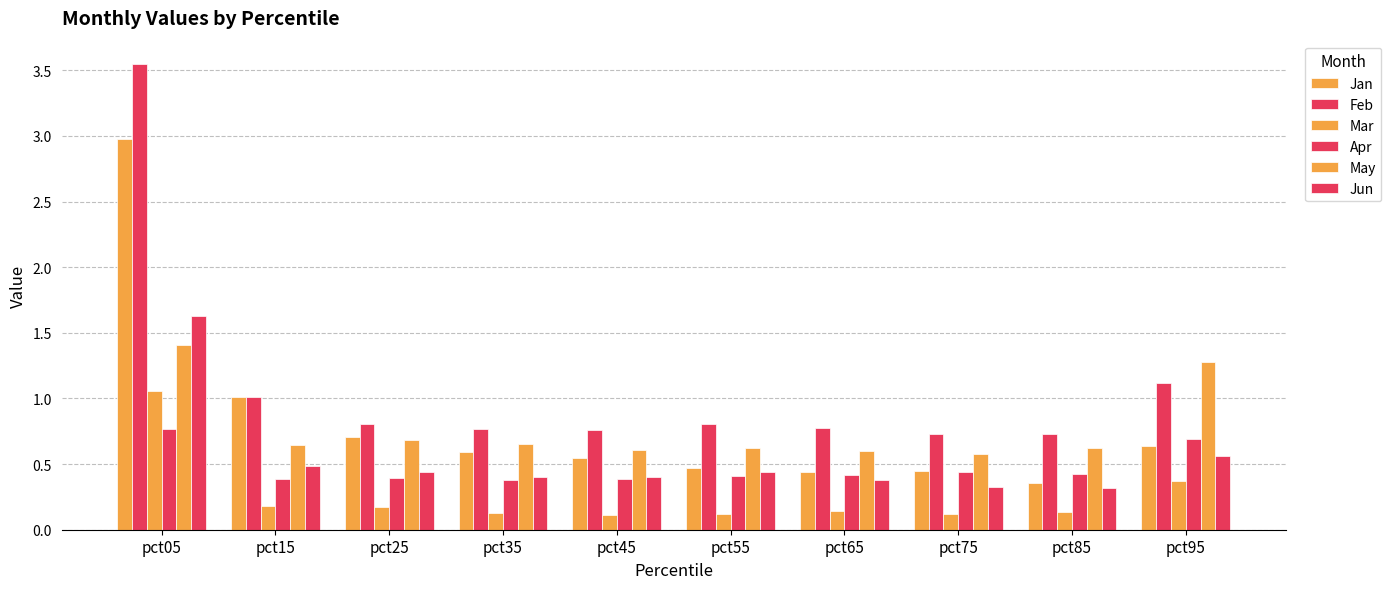

How many categories are shown in the chart?

10